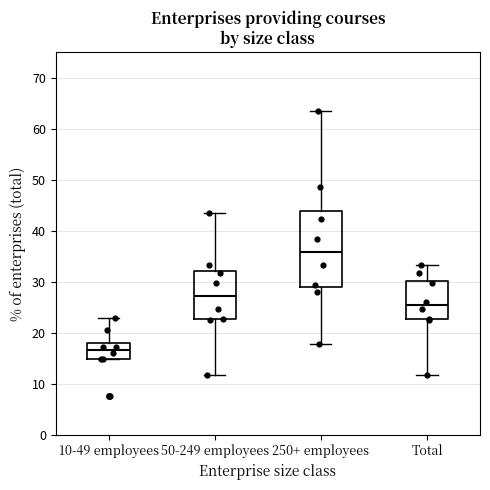

Reading left to right, read every box against the y-axis: the position of its median line, the range the box covers, and the ends of its whiskers. The values are not printed on the chart, so give them approximately, as read against the axis.

10-49 employees: median 17, box 15 to 18, whiskers 15 to 23
50-249 employees: median 27, box 23 to 32, whiskers 12 to 44
250+ employees: median 36, box 29 to 44, whiskers 18 to 64
Total: median 25, box 23 to 30, whiskers 12 to 33